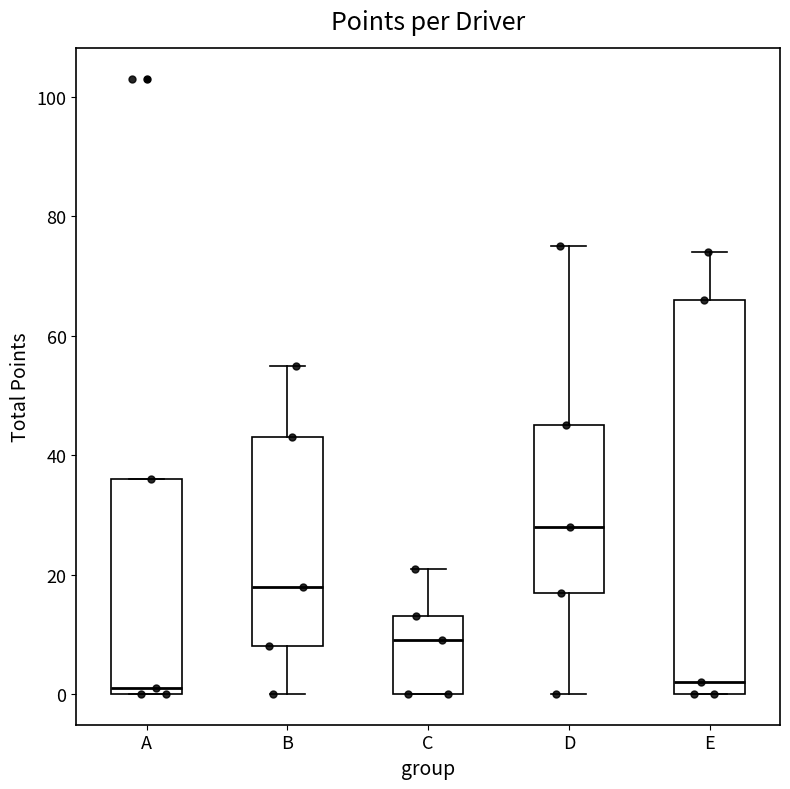

Which box is the tallest, from its lower edge to its upper edge?

E